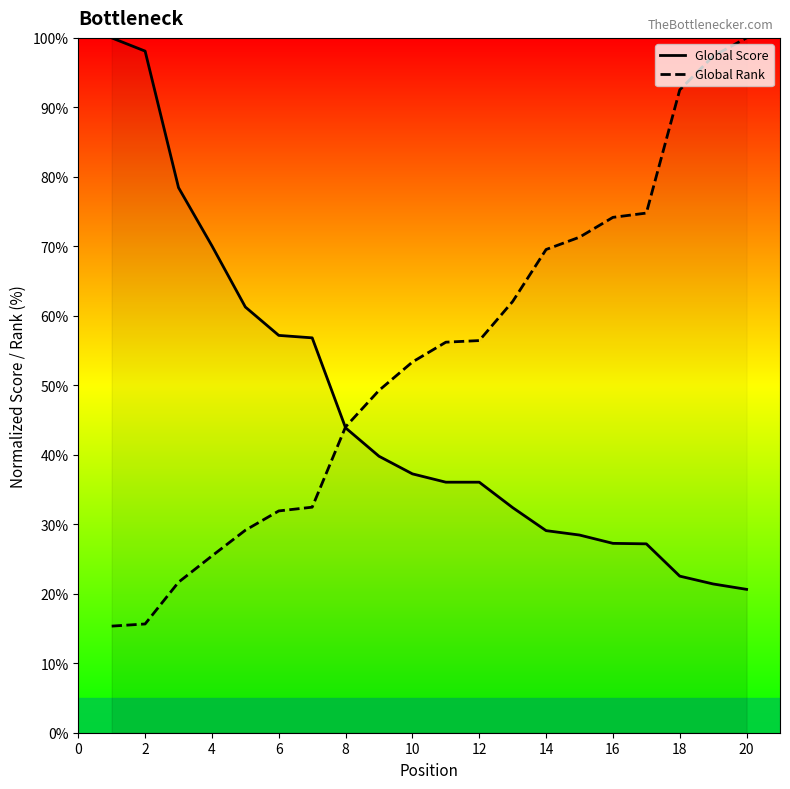

What is the smallest value displayed?

15.3